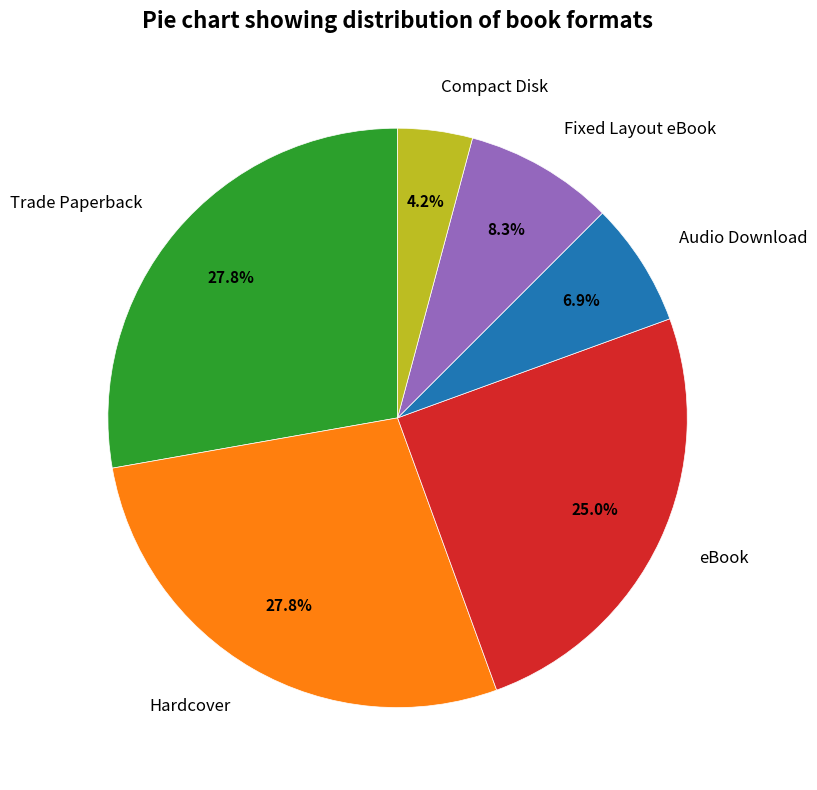

True or false: Fixed Layout eBook accounts for 1% of the total.

False